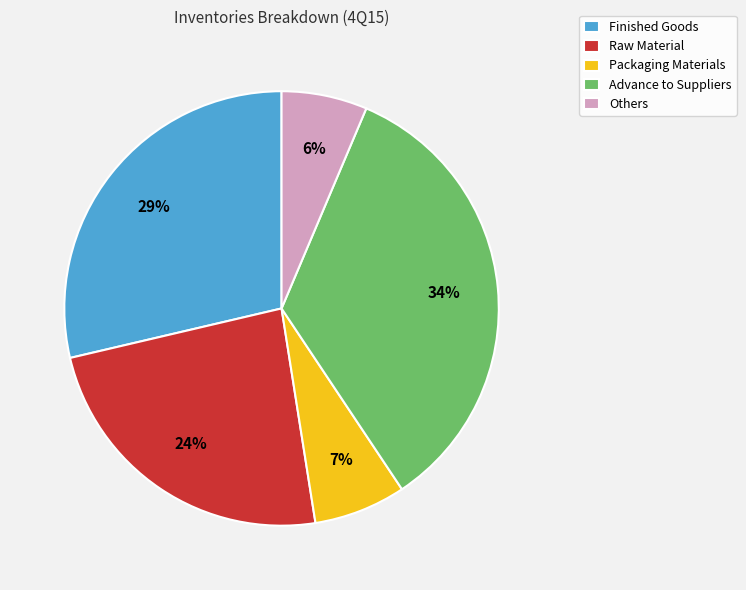

Which category has the biggest portion of the pie?

Advance to Suppliers